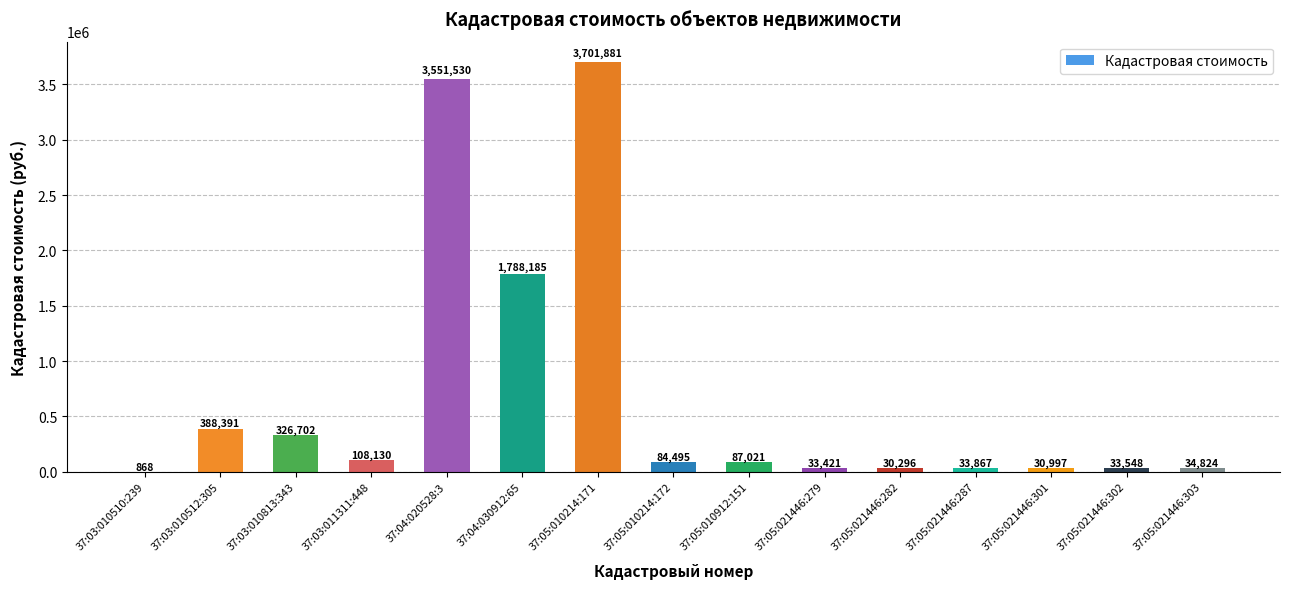

Which category has the highest value across all series?

37:05:010214:171